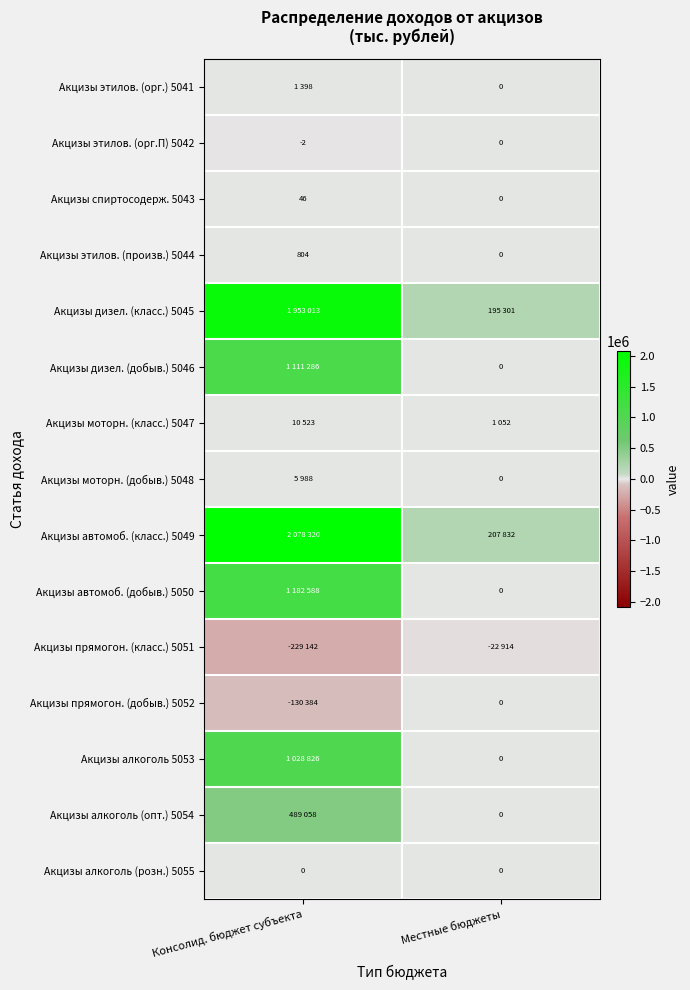

What is the greatest value displayed?

2078320